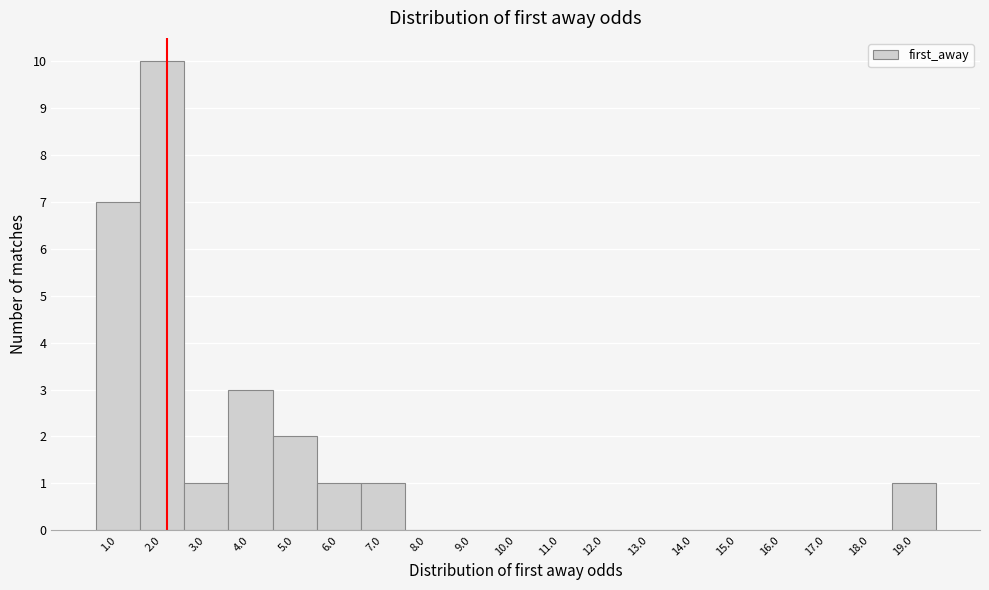

Reading left to right, extract all data points from this chart.

1.0=7	2.0=10	3.0=1	4.0=3	5.0=2	6.0=1	7.0=1	8.0=0	9.0=0	10.0=0	11.0=0	12.0=0	13.0=0	14.0=0	15.0=0	16.0=0	17.0=0	18.0=0	19.0=1